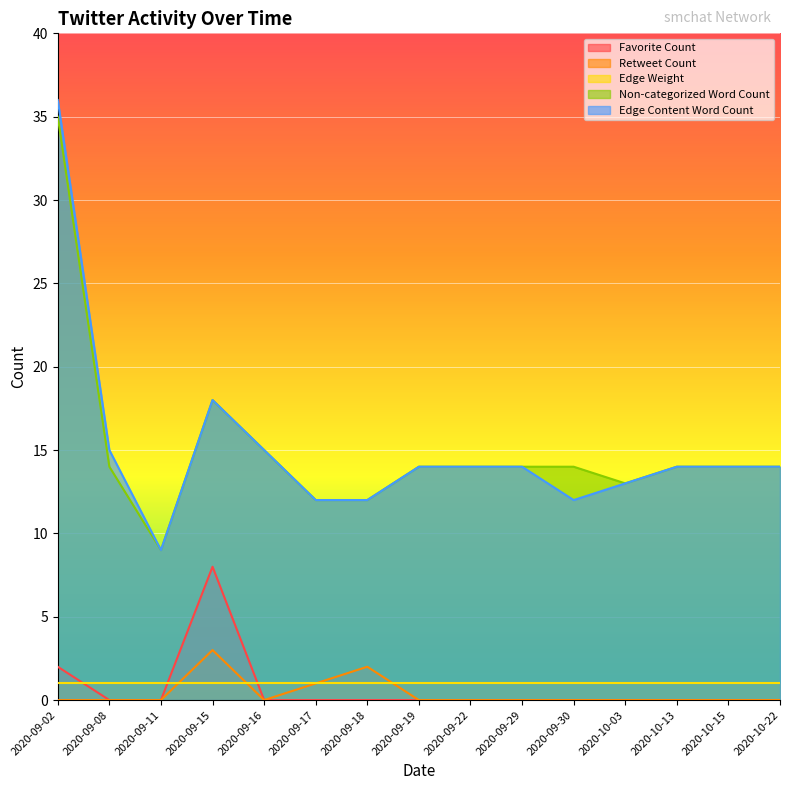

What is the label of the 13th point from the right?

2020-09-11